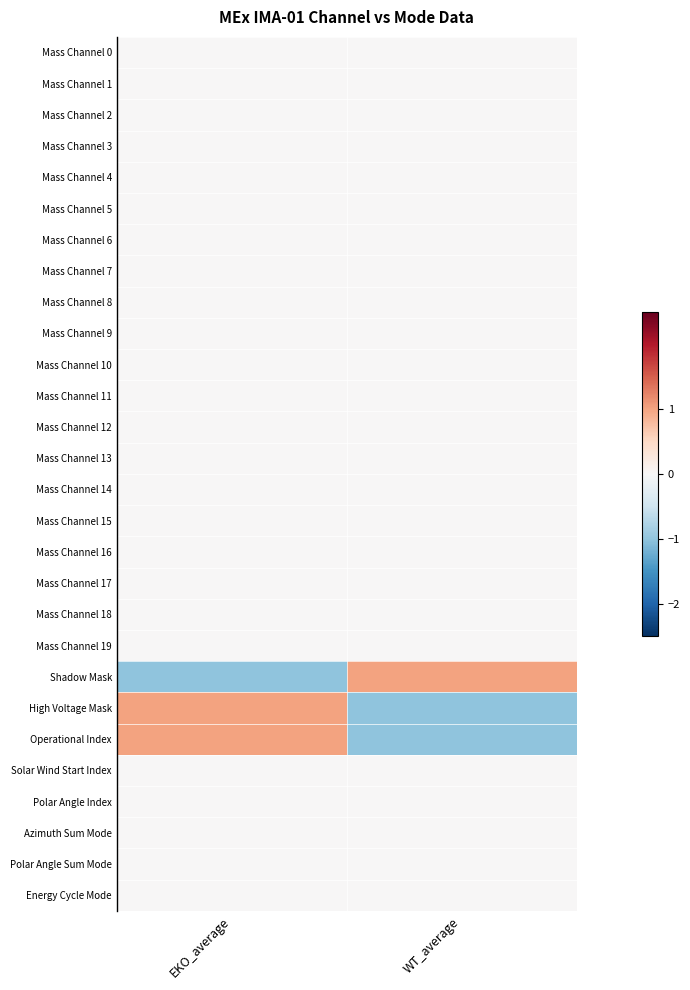

Which category has the highest value across all series?

WT_average